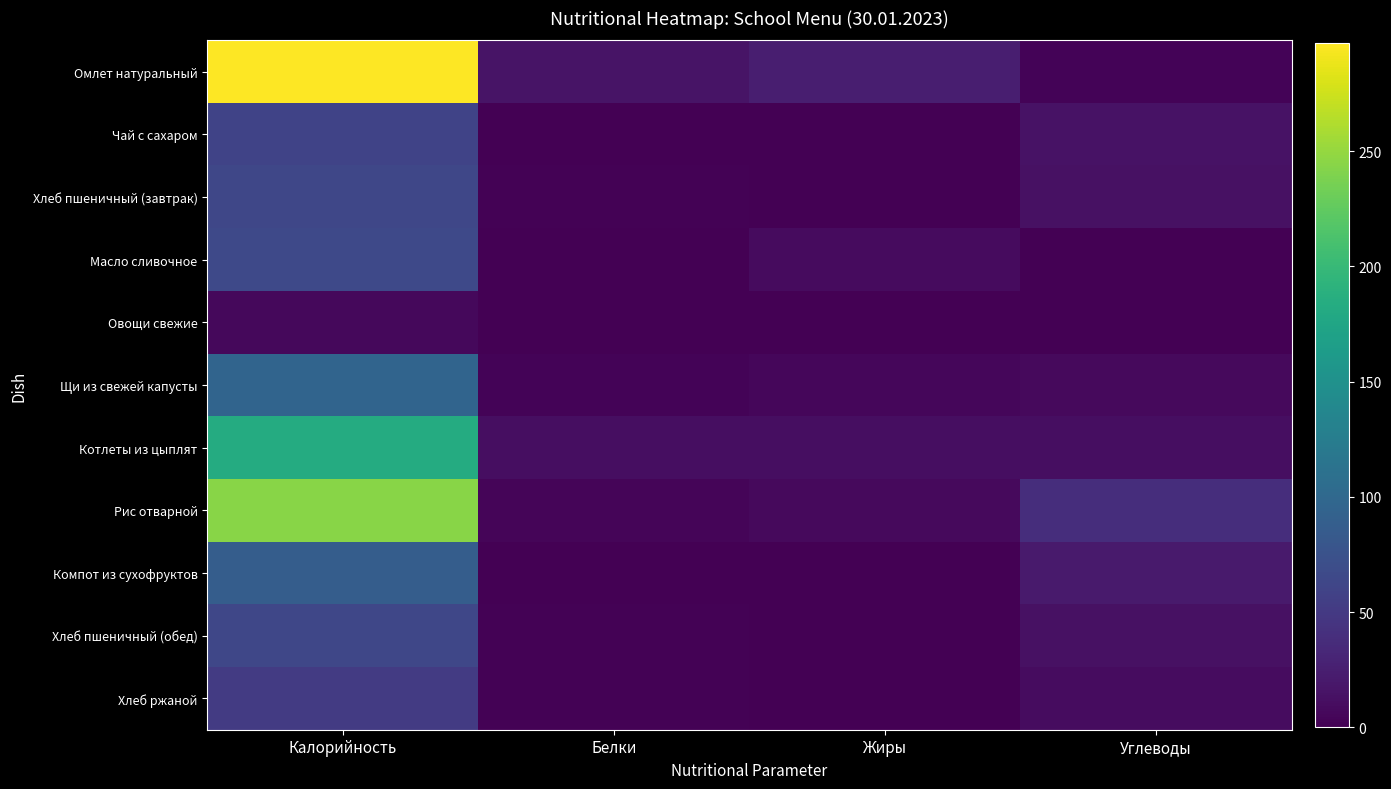

What is the total value across all series at Жиры?

57.9